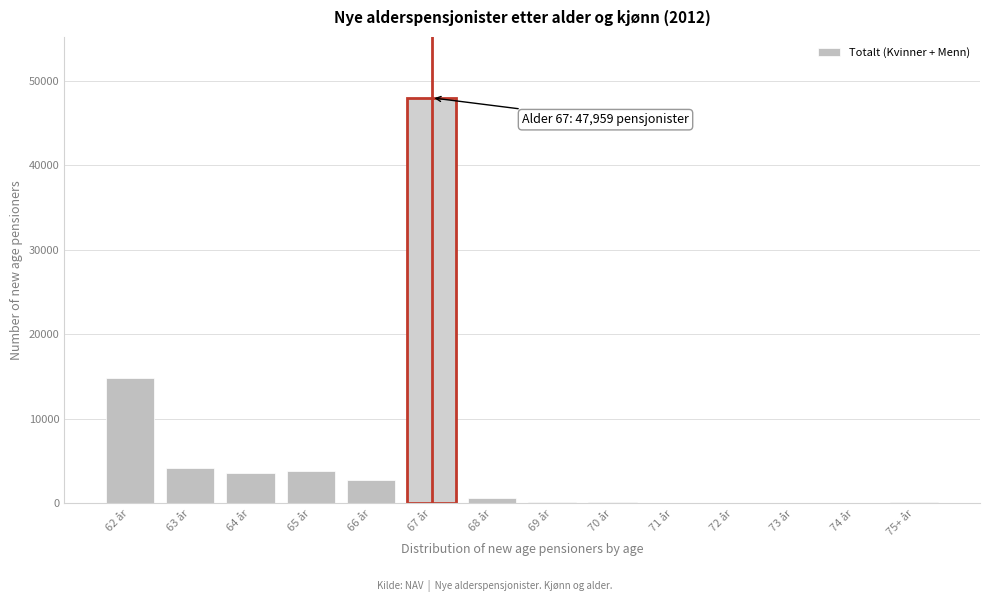

Is it true that the value at 63 år is 6278?

False